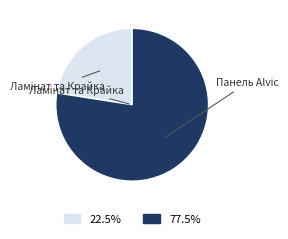

Does any single category account for the majority?

Yes